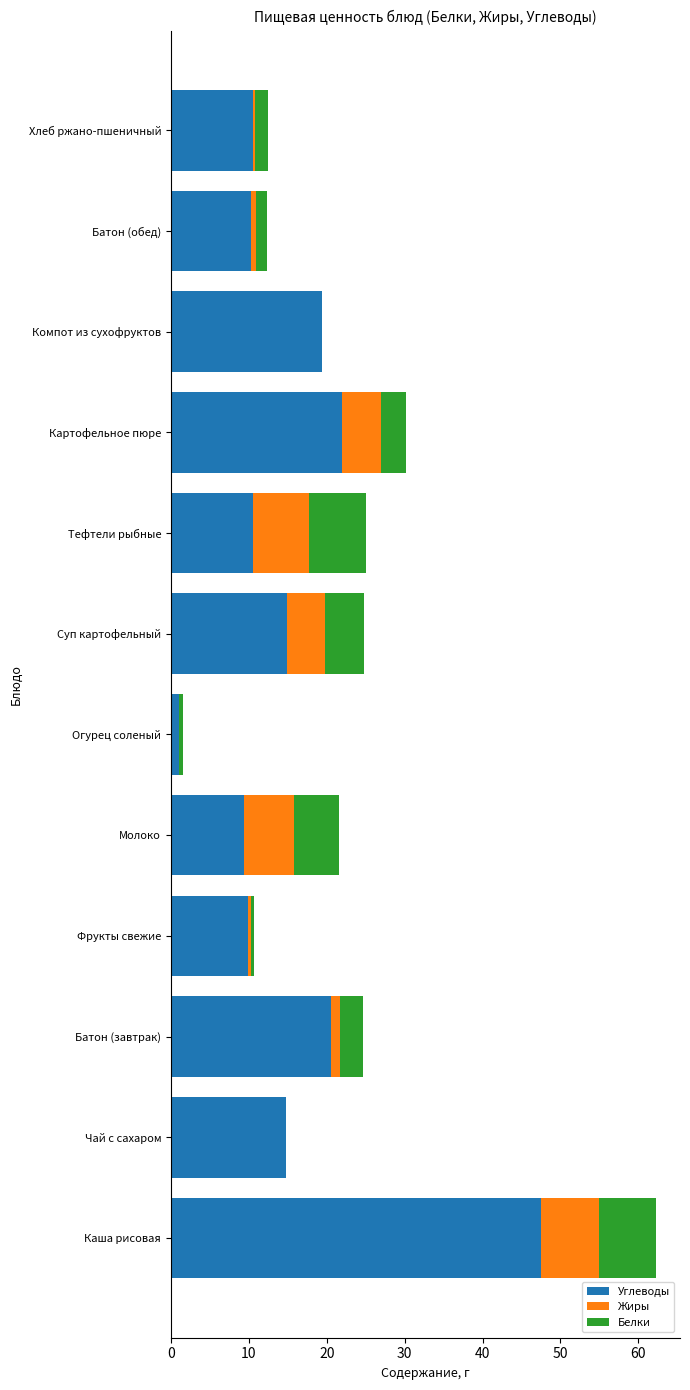

What are all the series names shown in the legend?

Углеводы, Жиры, Белки